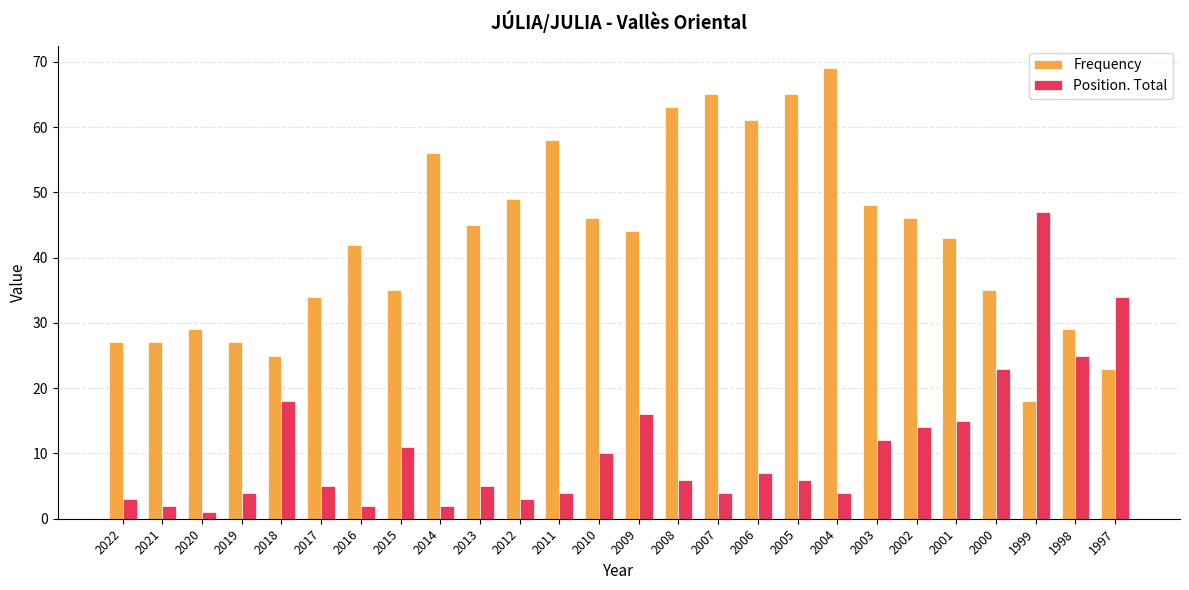

What is the difference between the maximum and minimum values in the Frequency series?

51